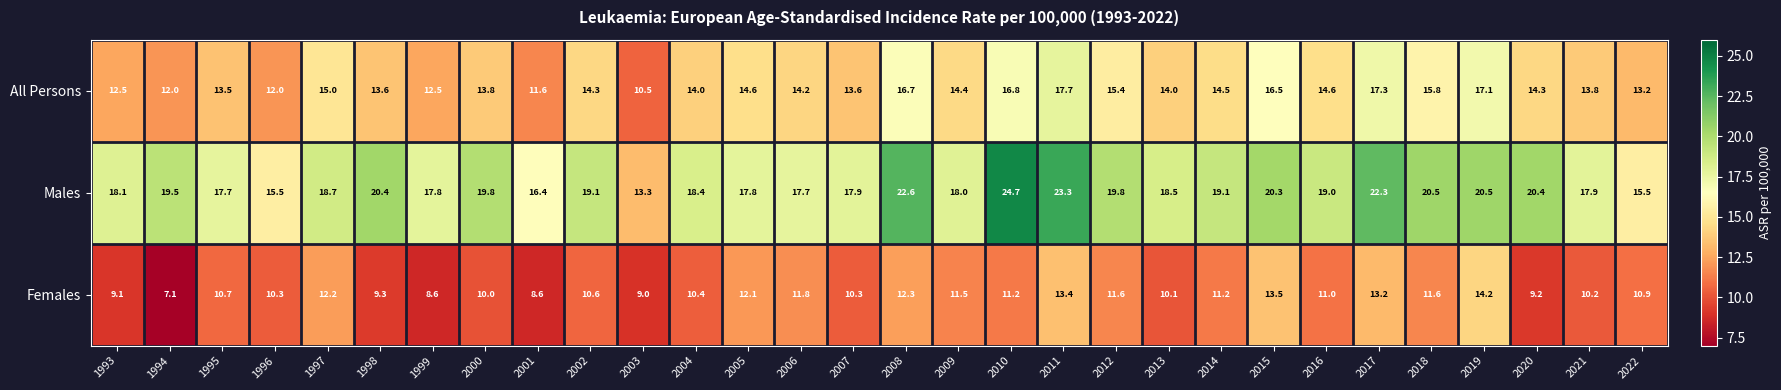

At which label does All Persons reach its minimum?

2003